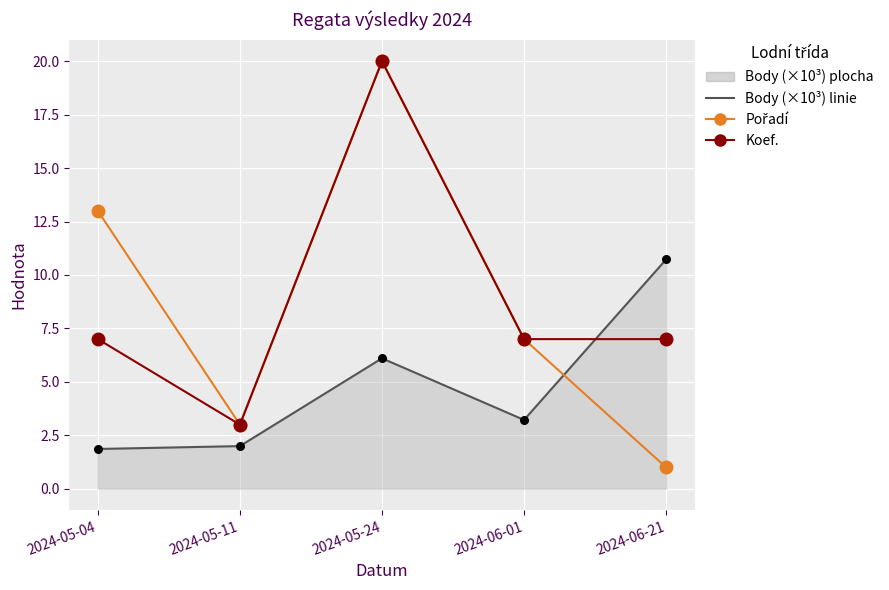

What is the difference between the highest and lowest values at 2024-05-11?

1.0